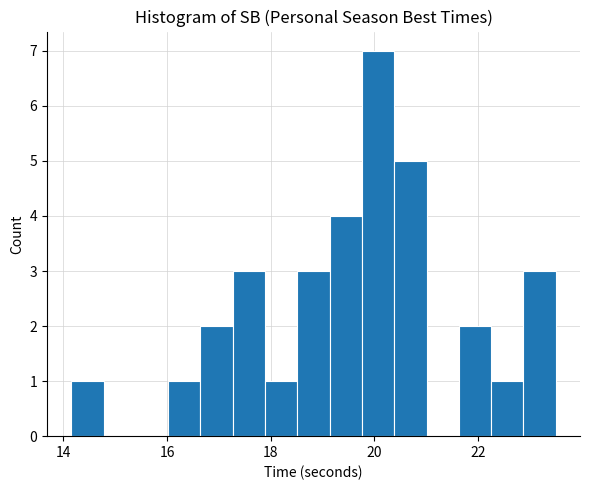

Read against the x-axis, roughly where is the centre of the tallest bar?

20.0